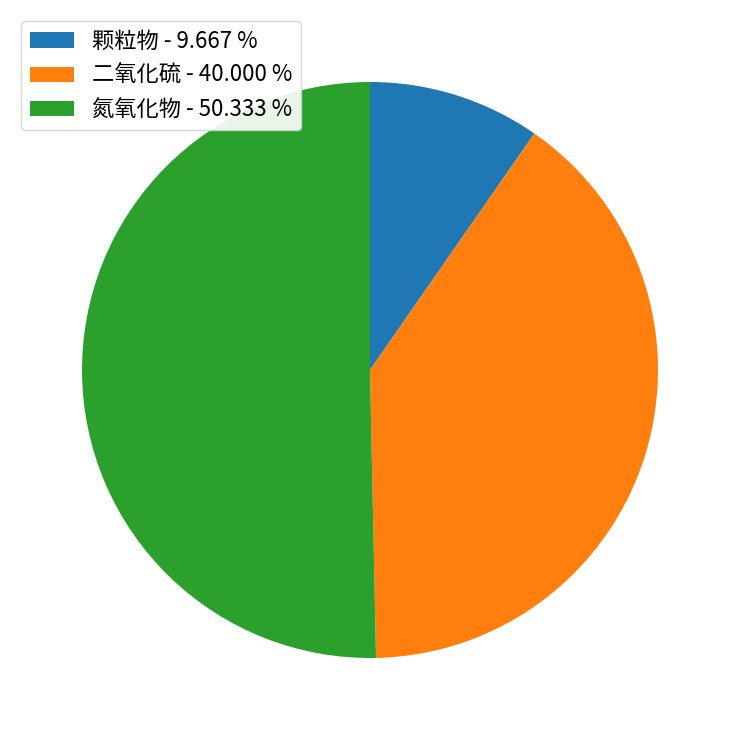

Rank the categories by value from highest to lowest.

氮氧化物, 二氧化硫, 颗粒物